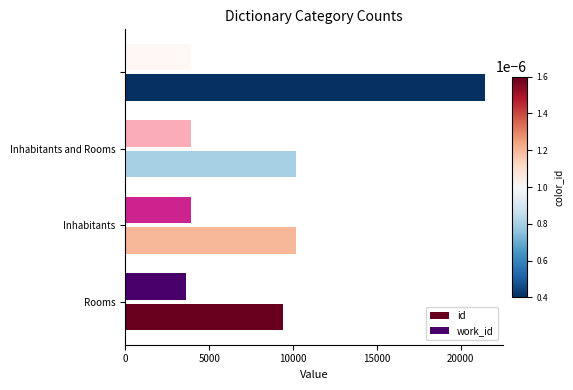

Which series has the widest spread of values?

id